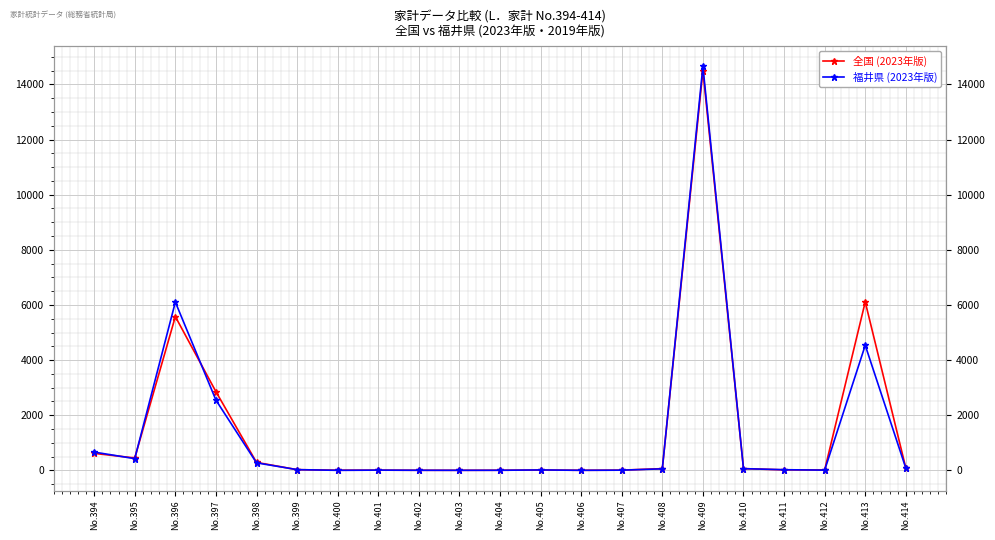

At which label does 福井県 (2023年版) first exceed 27?

No.394